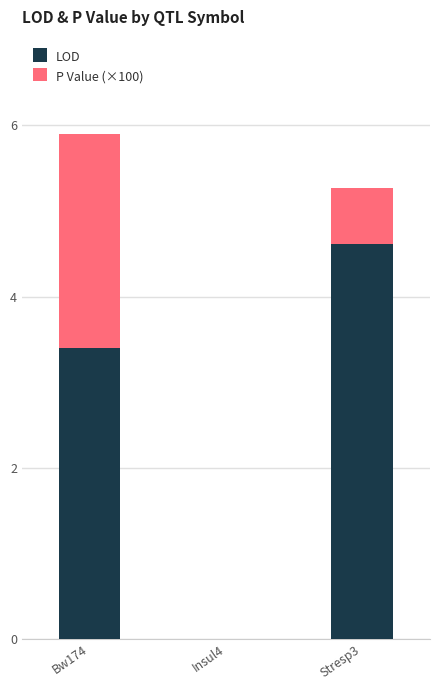

At which label does LOD reach its peak?

Stresp3